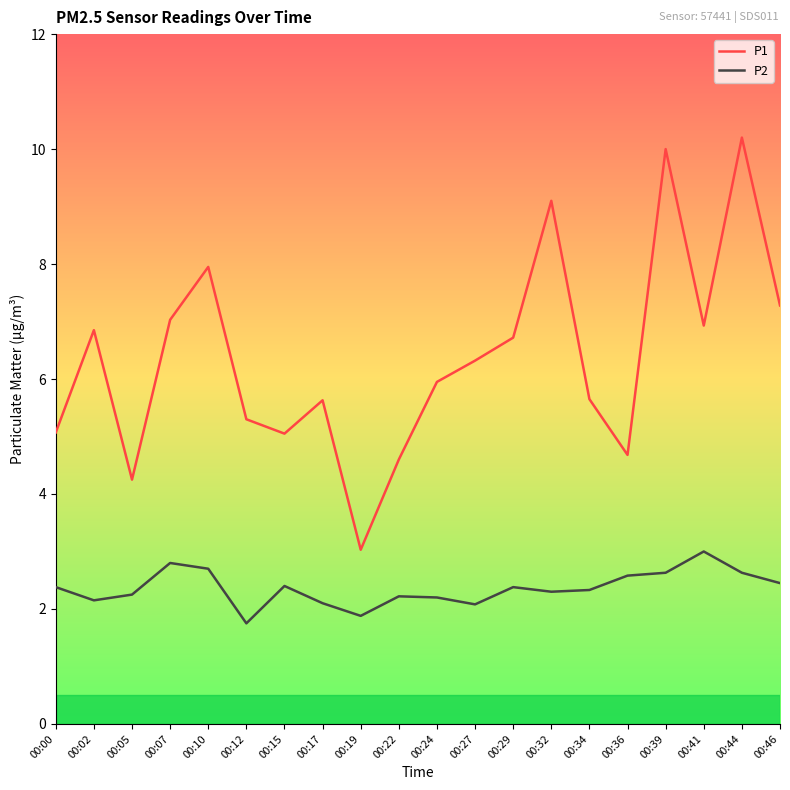

The P1 series shows 8.5 at 00:27. True or false?

False